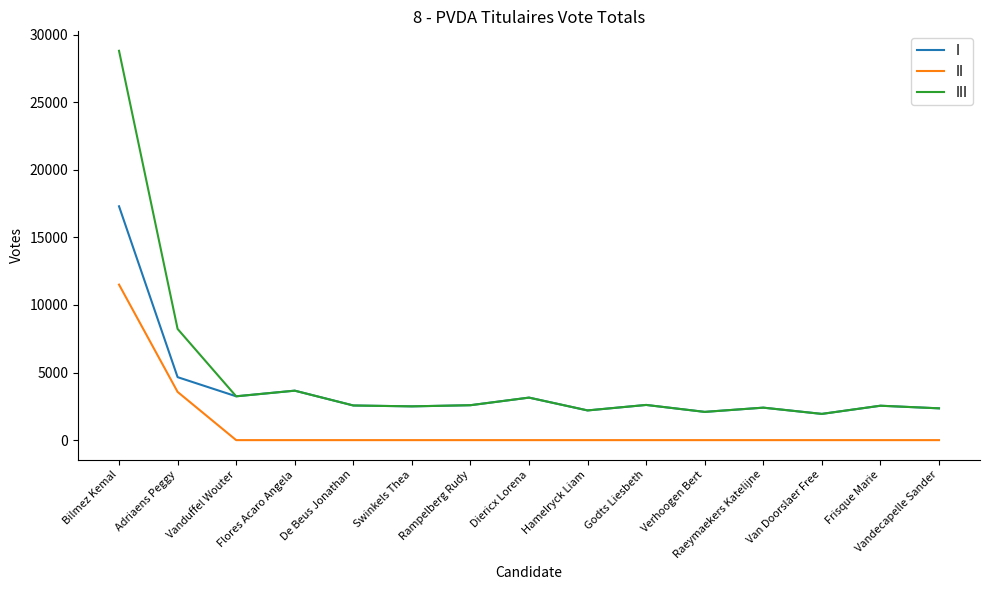

How many distinct data groups are displayed?

3